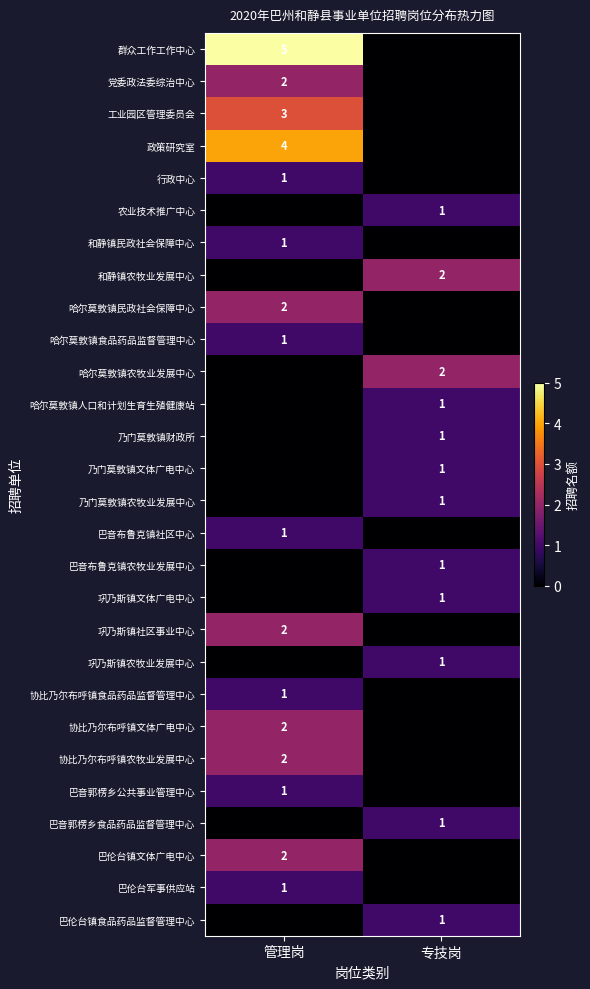

How many distinct data groups are displayed?

28